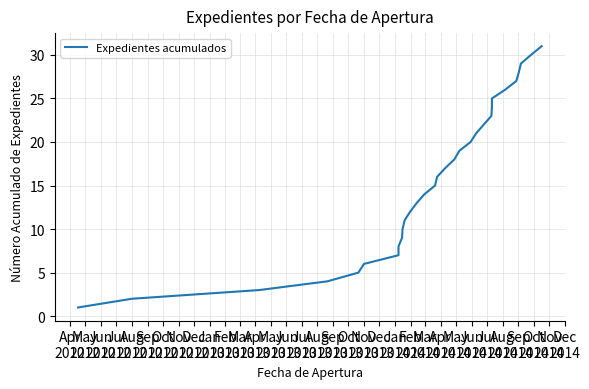

Rank the categories by value from lowest to highest.

Apr
2012, May
2012, Jun
2012, Jul
2012, Aug
2012, Sep
2012, Oct
2012, Nov
2012, Dec
2012, Jan
2013, Feb
2013, Mar
2013, Apr
2013, May
2013, Jun
2013, Jul
2013, Aug
2013, Sep
2013, Oct
2013, Nov
2013, Dec
2013, Jan
2014, Feb
2014, Mar
2014, Apr
2014, May
2014, Jun
2014, Jul
2014, Aug
2014, Sep
2014, Oct
2014